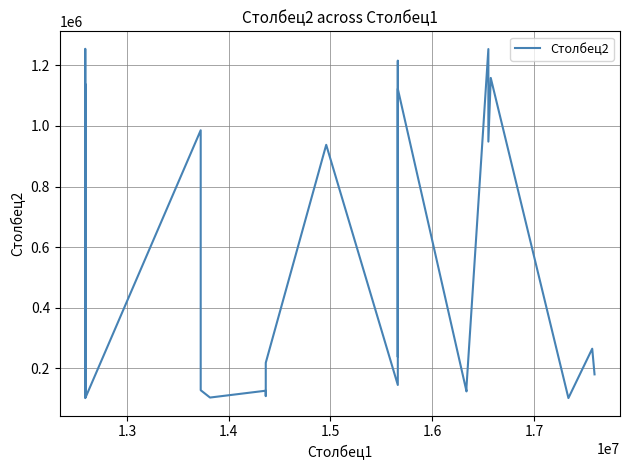

What is the smallest value displayed?

101425.0